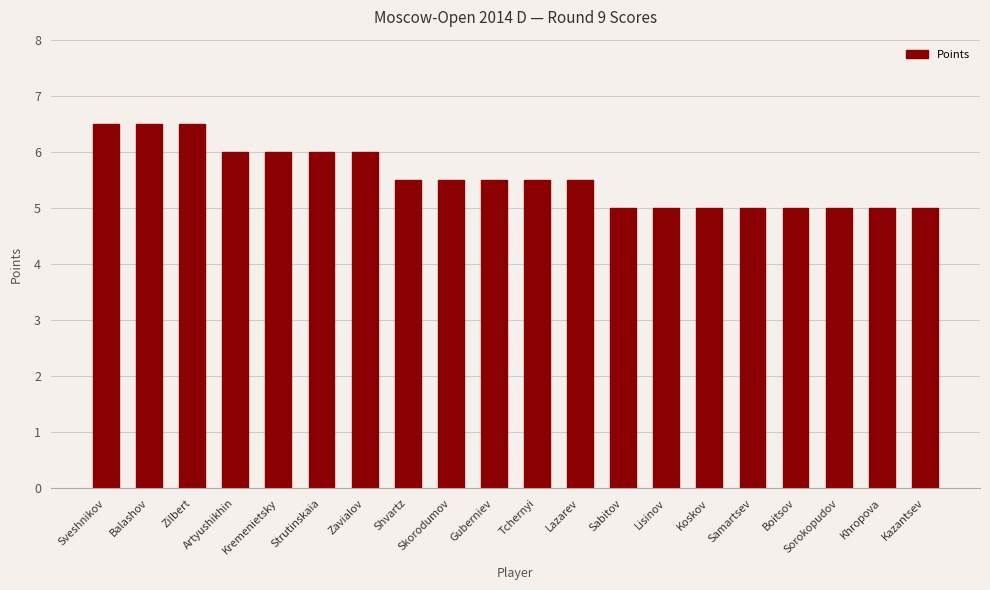

What is the value of the 1st bar from the left?

6.5